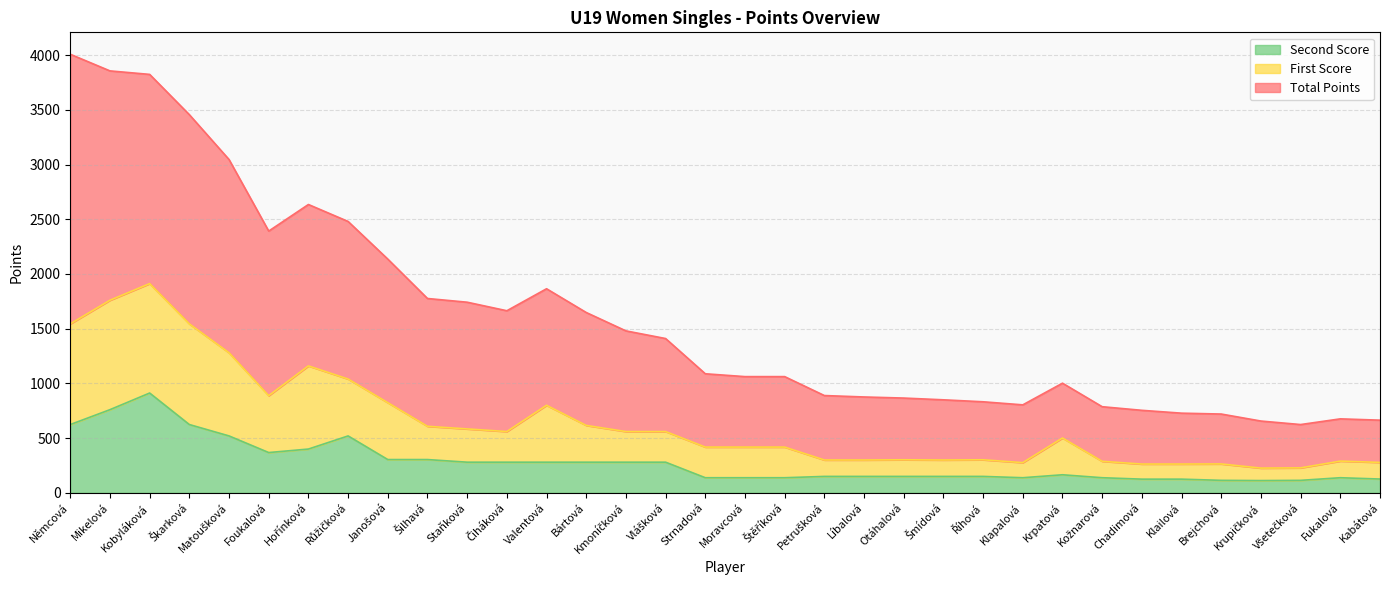

True or false: Second Score and First Score cross at least once.

False